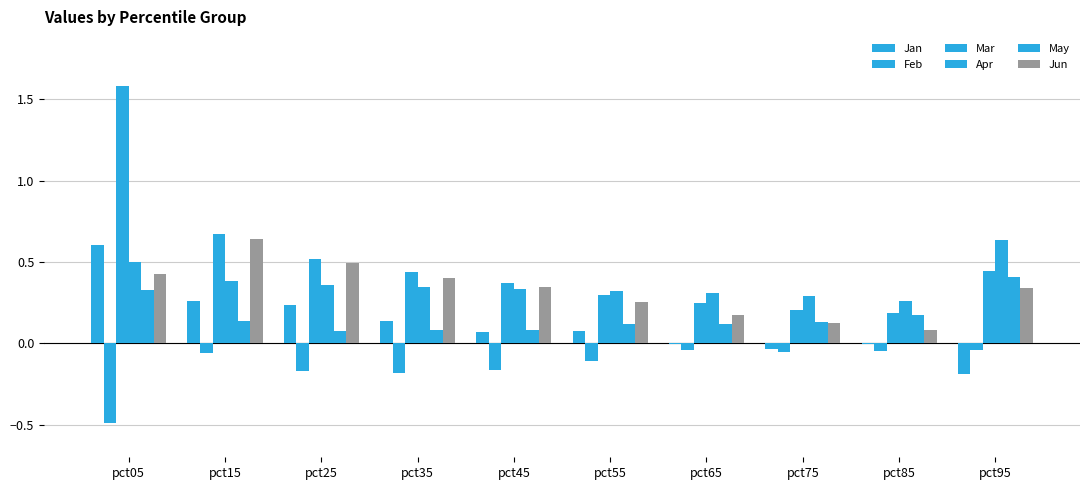

List the labels in order of Jun value, largest first.

pct15, pct25, pct05, pct35, pct45, pct95, pct55, pct65, pct75, pct85